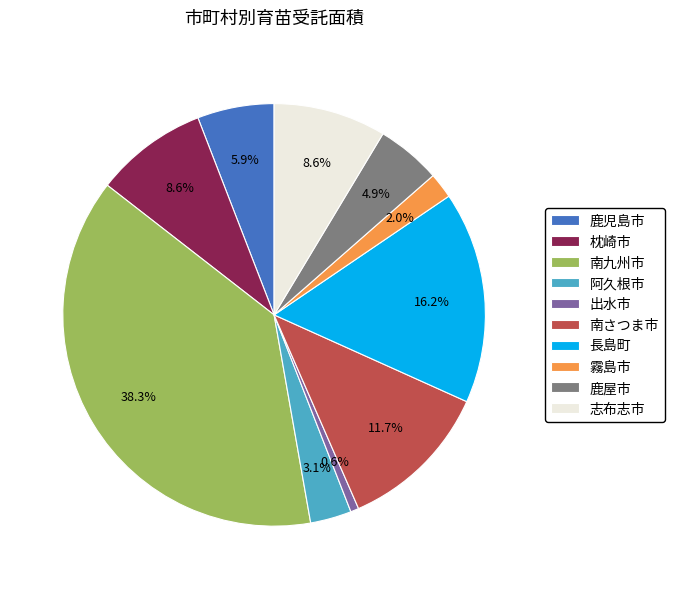

To the nearest percent, what portion does 南さつま市 represent?

12%